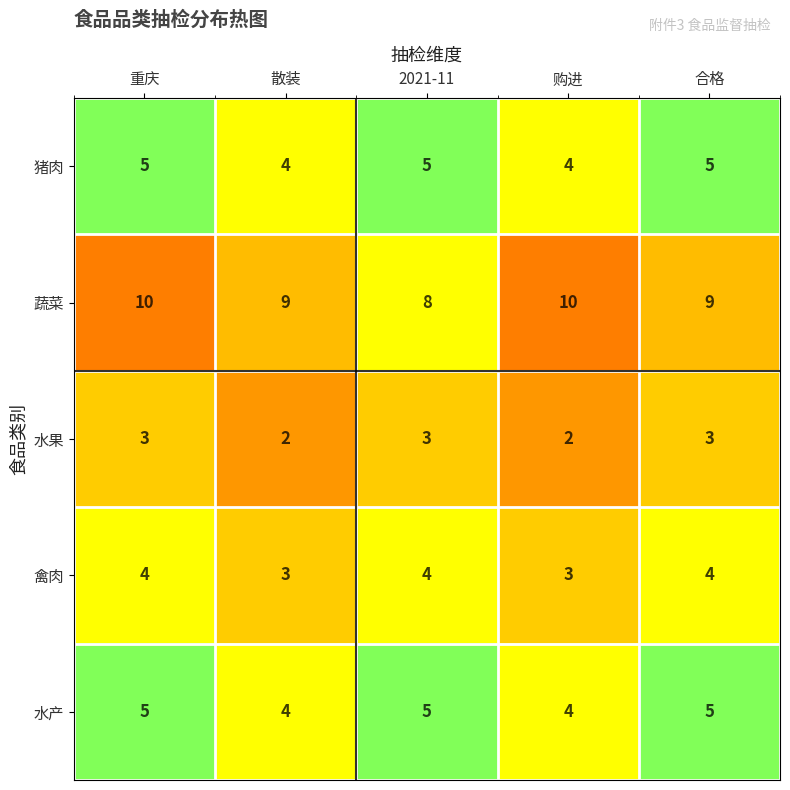

What is the greatest value displayed?

10